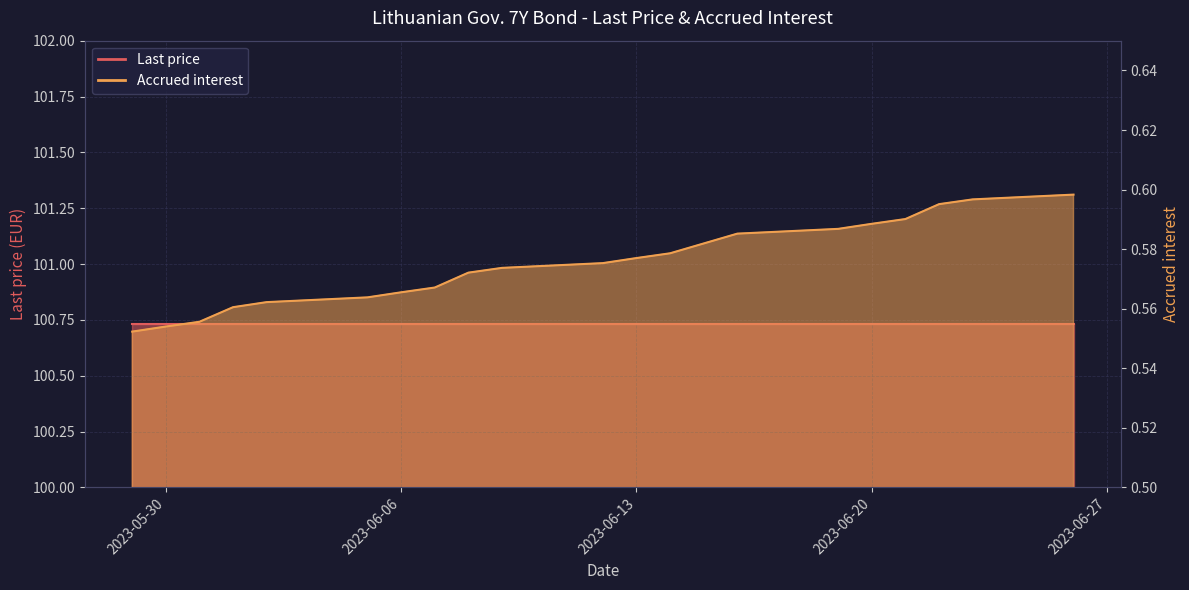

List the labels in order of value, smallest first.

2023-05-29, 2023-05-30, 2023-05-31, 2023-06-01, 2023-06-02, 2023-06-05, 2023-06-06, 2023-06-07, 2023-06-08, 2023-06-09, 2023-06-12, 2023-06-13, 2023-06-14, 2023-06-16, 2023-06-19, 2023-06-20, 2023-06-21, 2023-06-22, 2023-06-23, 2023-06-26